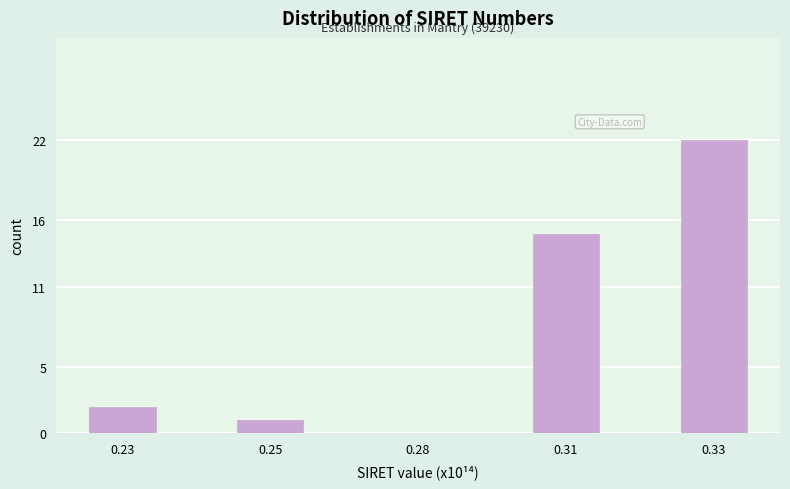

Reading right to left, list all the values displayed in this chart.

0.33=22	0.31=15	0.28=0	0.25=1	0.23=2